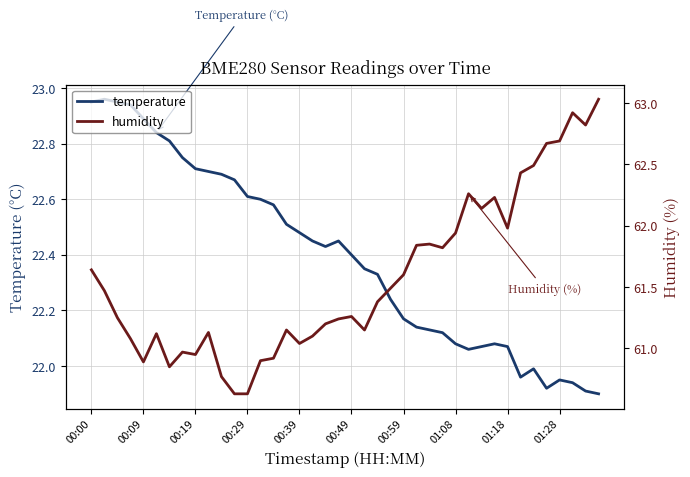

What are all the series names shown in the legend?

temperature, humidity